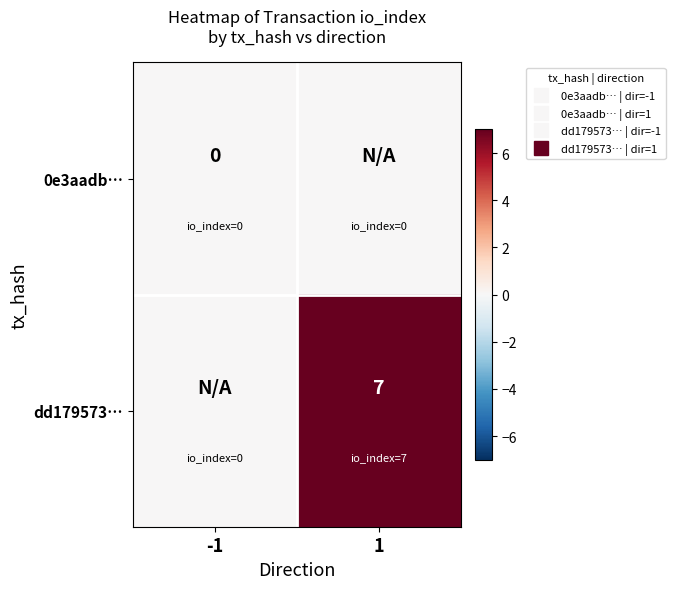

Is it true that dd179573… equals 3 at 1?

False